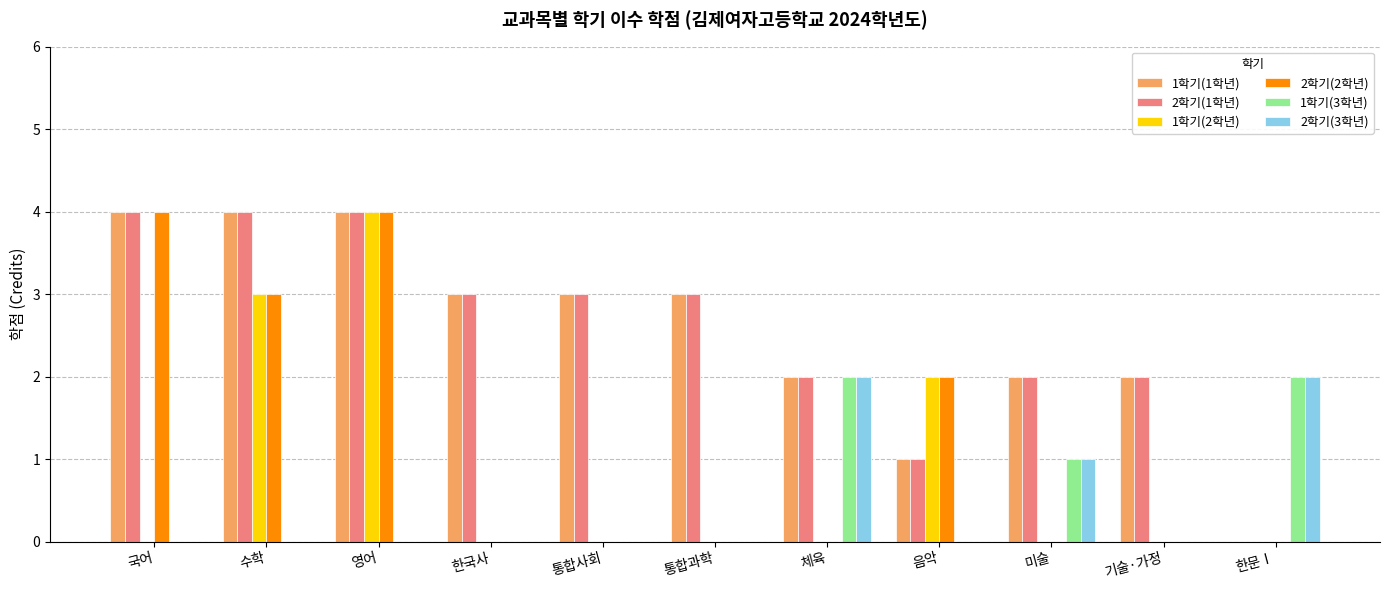

What is the maximum value shown in the chart?

4